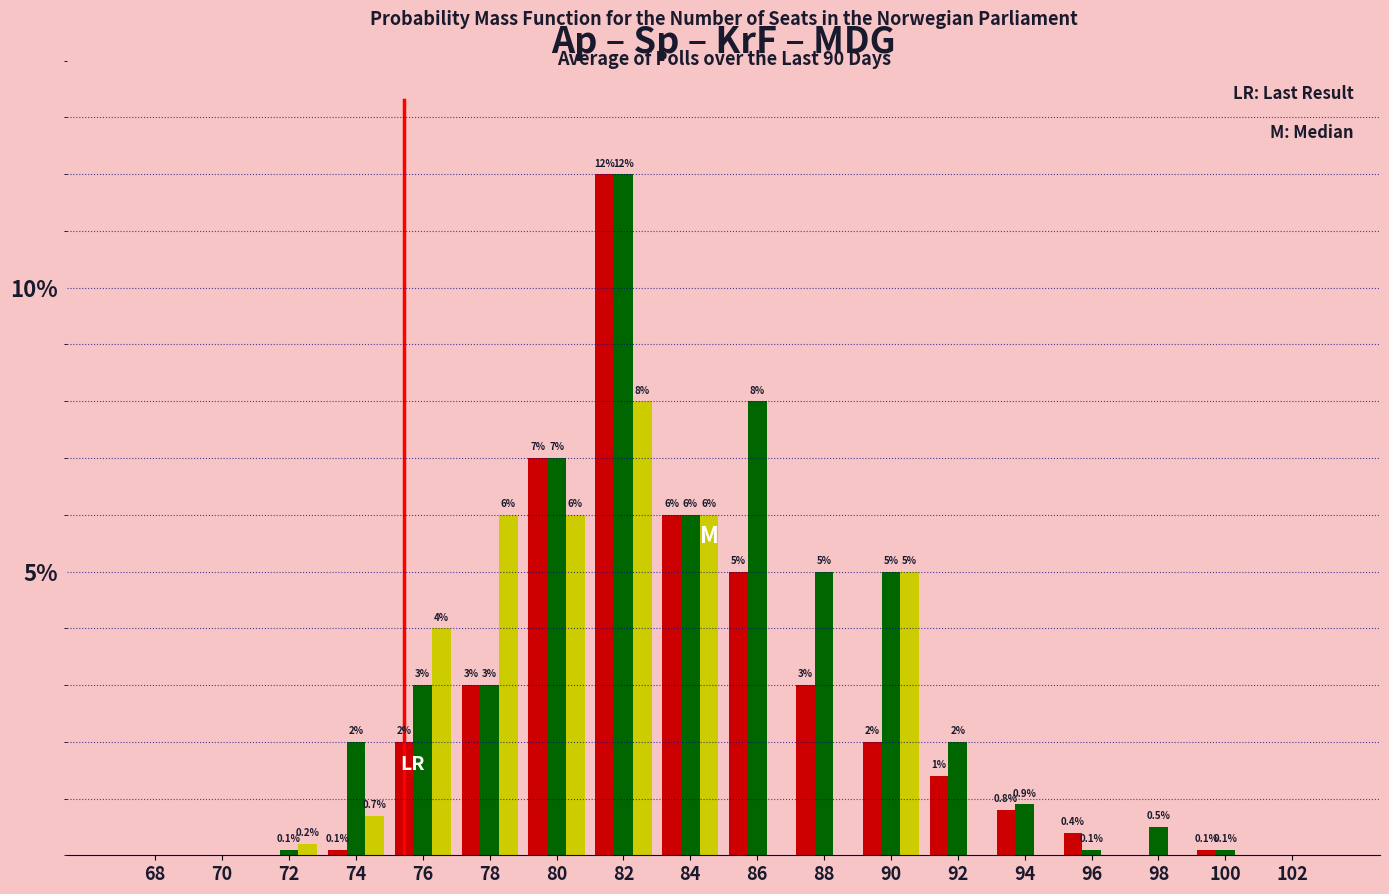

Which category has the highest value across all series?

82